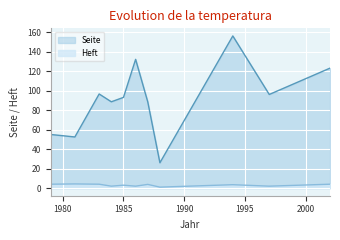

True or false: Heft and Seite intersect in this chart.

False